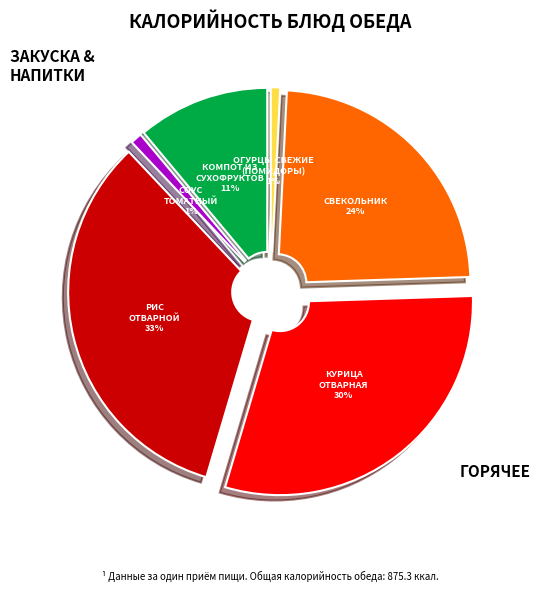

How many slices are in this pie chart?

6